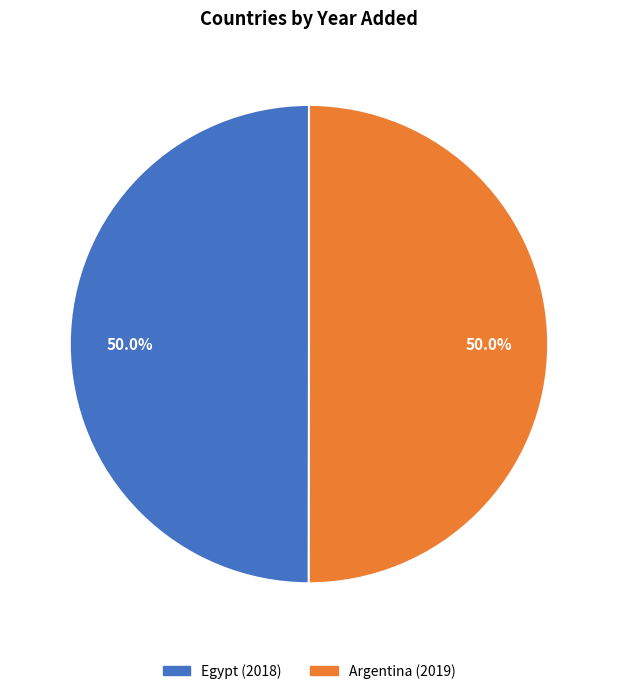

What percentage is NOT represented by Egypt?

50.0%